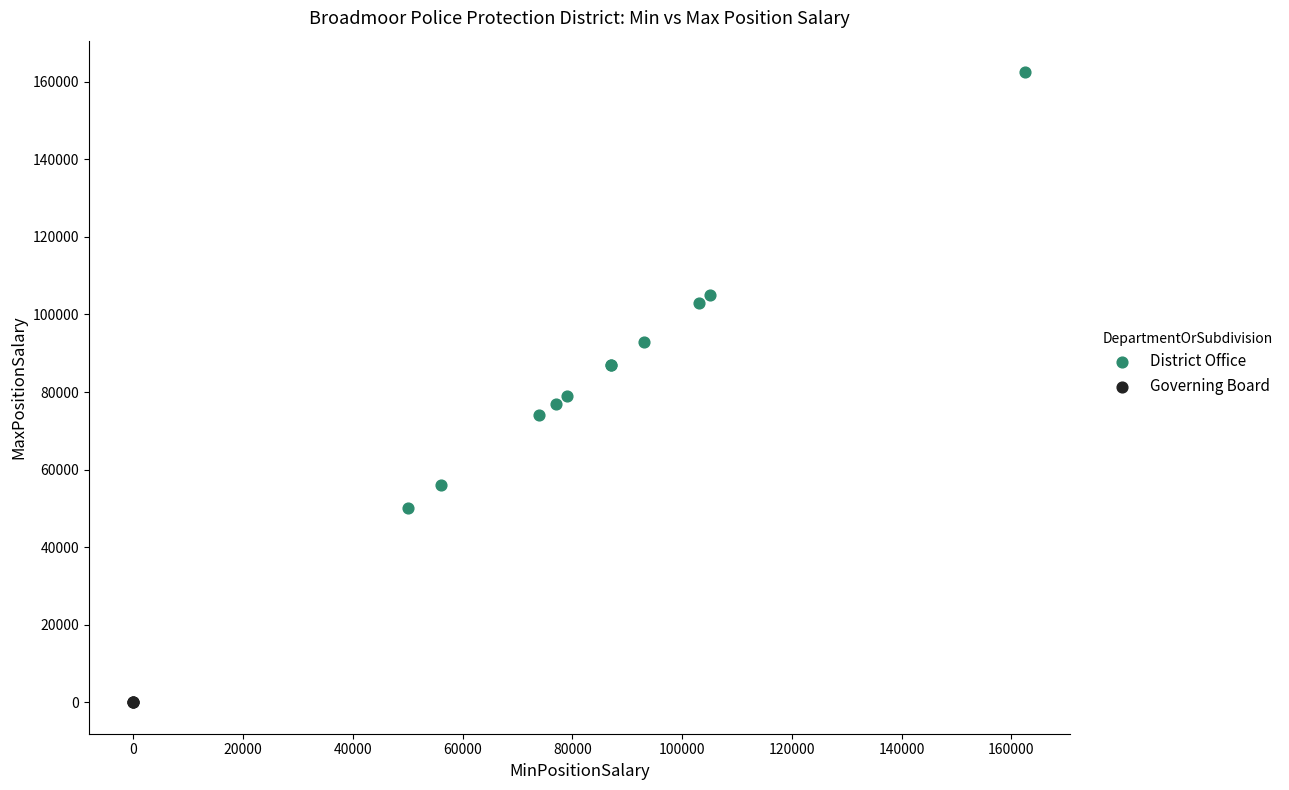

Which series reaches the minimum Y coordinate?

Governing Board